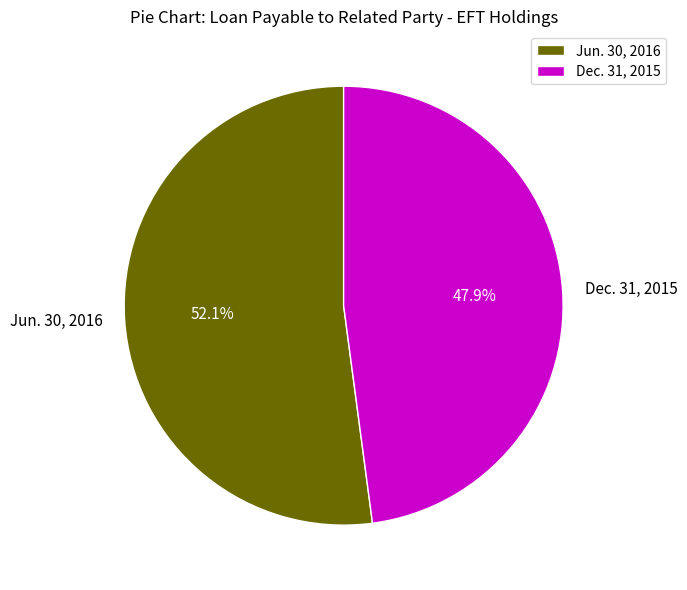

To the nearest percent, what portion does Dec. 31, 2015 represent?

48%